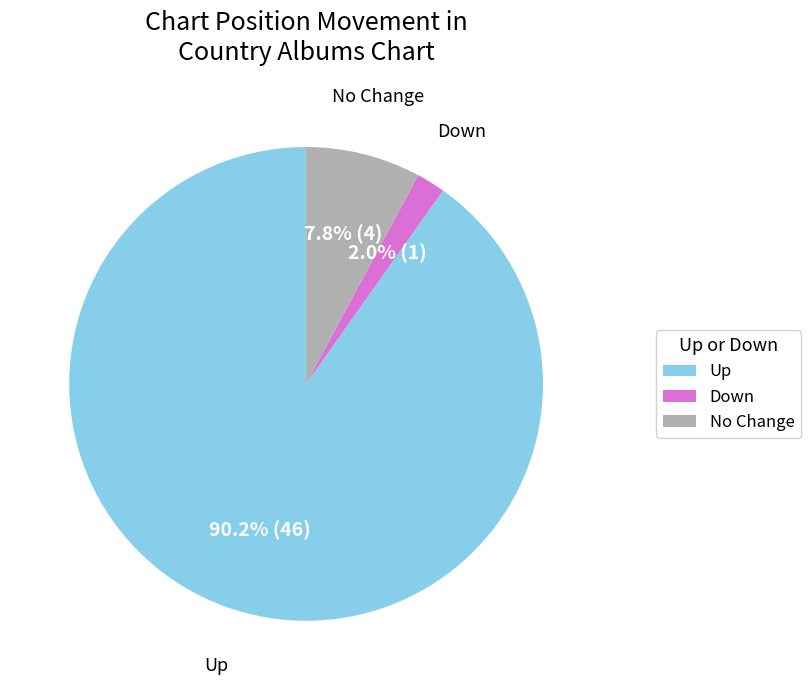

Combined, what portion of the pie is No Change and Down?

9.8%